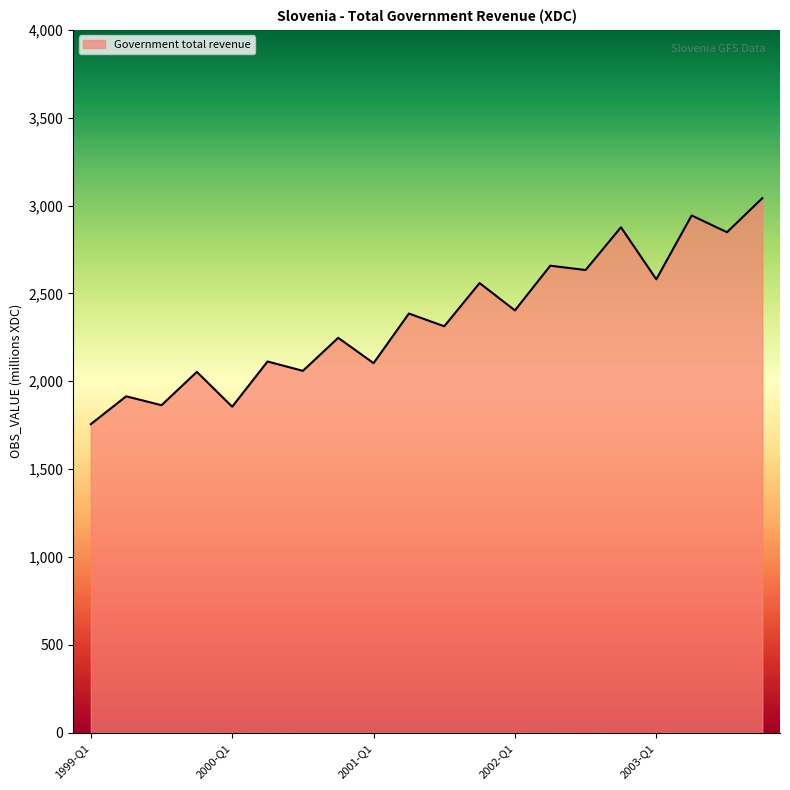

How many lines are shown in the chart?

1